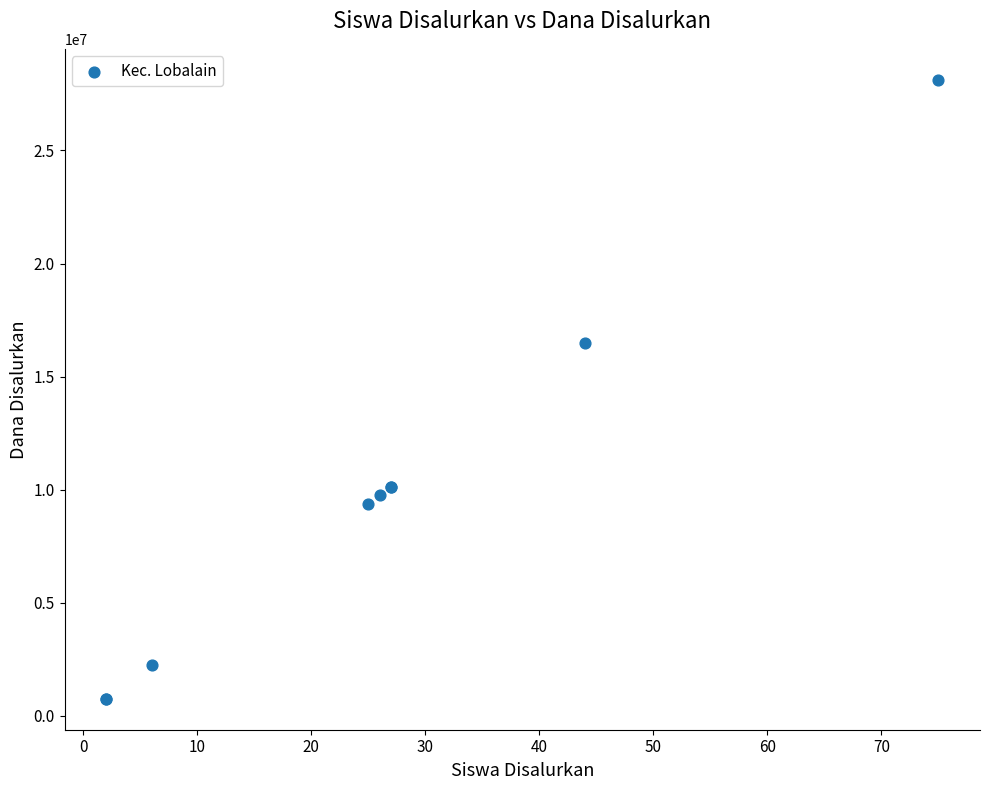

What Y value in the scatter plot is closest to 14437500?

16500000